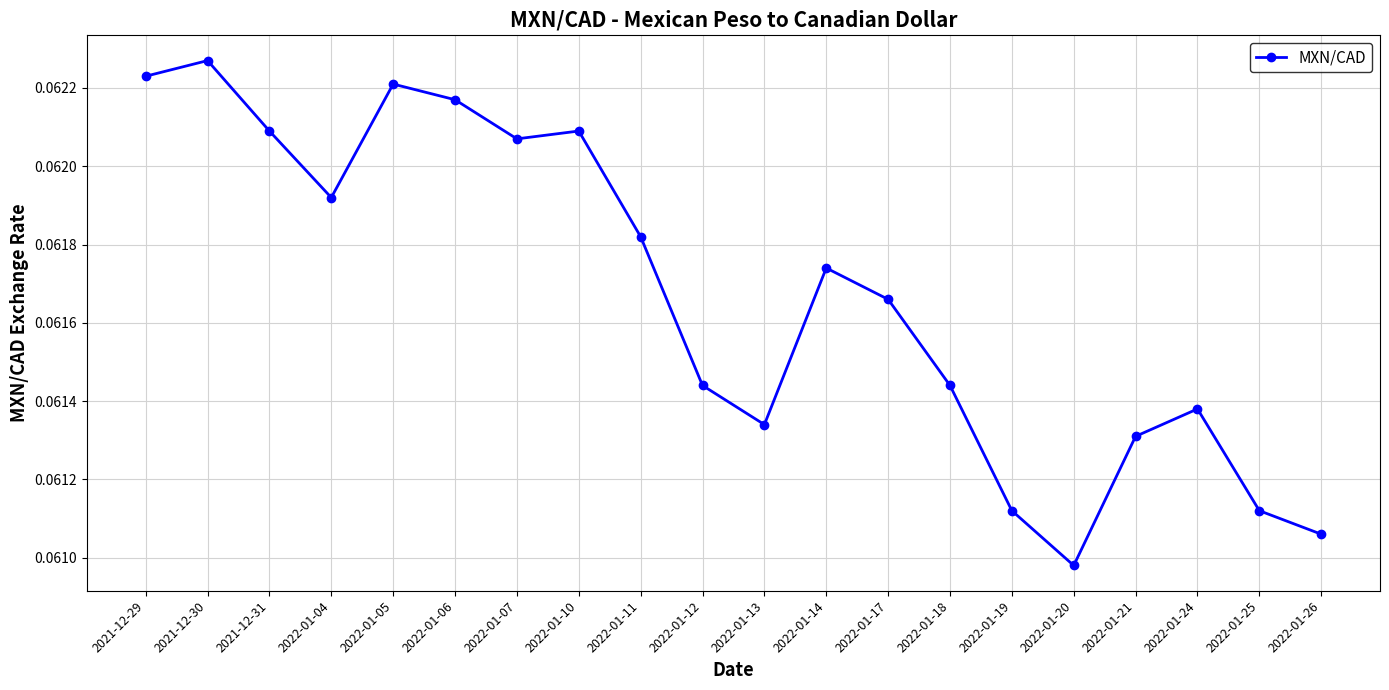

The value at 2022-01-20 is 0.0. True or false?

False